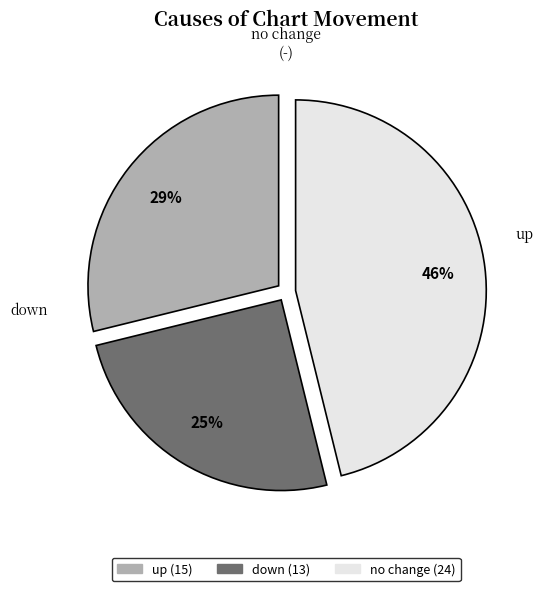

To the nearest percent, what is the average slice percentage?

33%